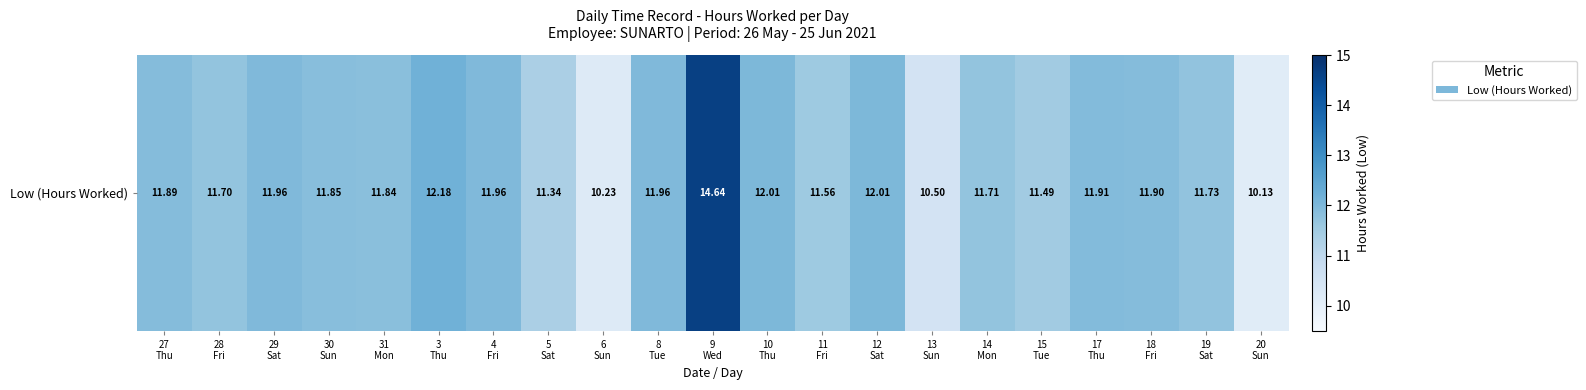

How many distinct data groups are displayed?

1